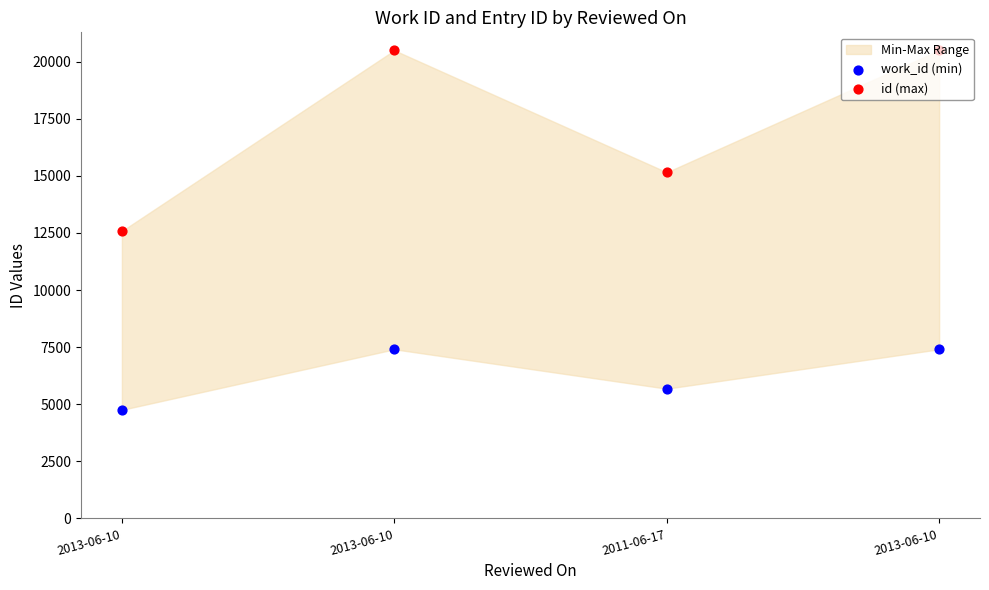

Which series reaches the minimum Y coordinate?

work_id (min)